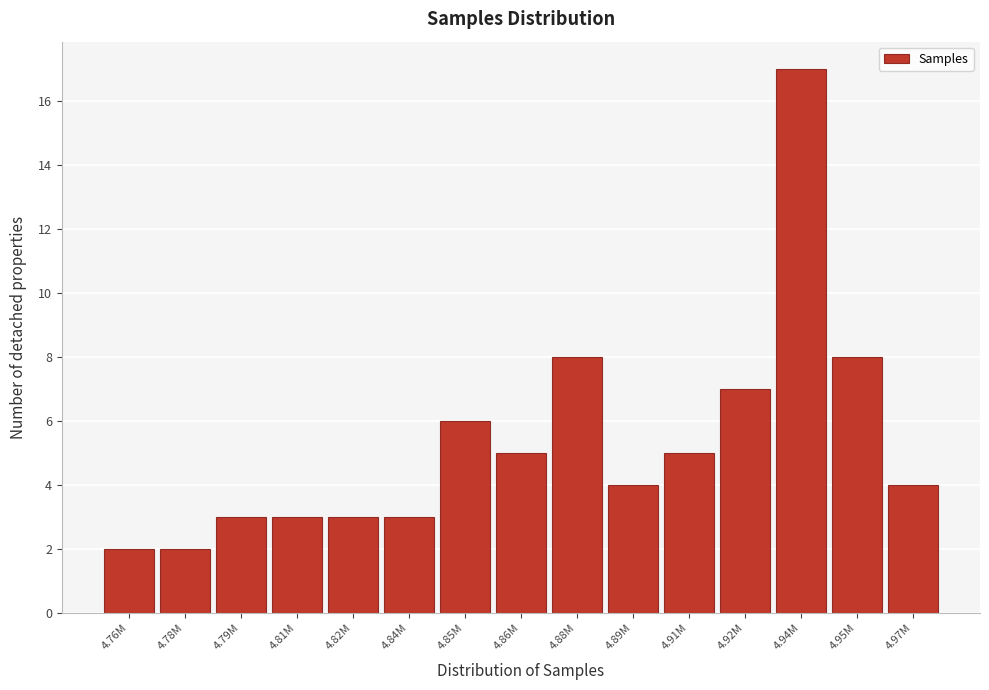

Reading left to right, list all the values displayed in this chart.

2	2	3	3	3	3	6	5	8	4	5	7	17	8	4